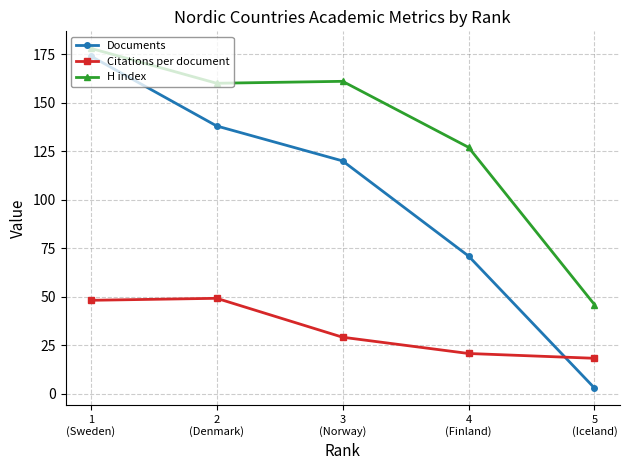

Count the number of categories in the chart.

5